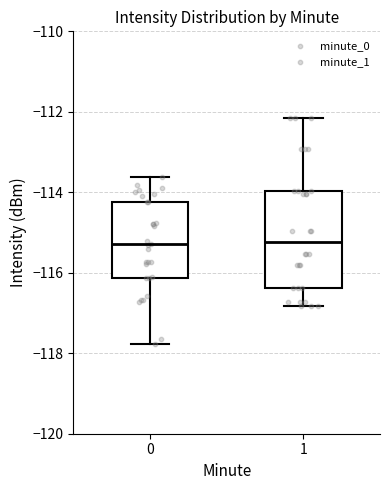

Reading left to right, read every box against the y-axis: the position of its median line, the range the box covers, and the ends of its whiskers. The values are not printed on the chart, so give them approximately, as read against the axis.

0: median -115.2, box -116.2 to -114.2, whiskers -117.8 to -113.6
1: median -115.2, box -116.4 to -114.0, whiskers -116.8 to -112.2